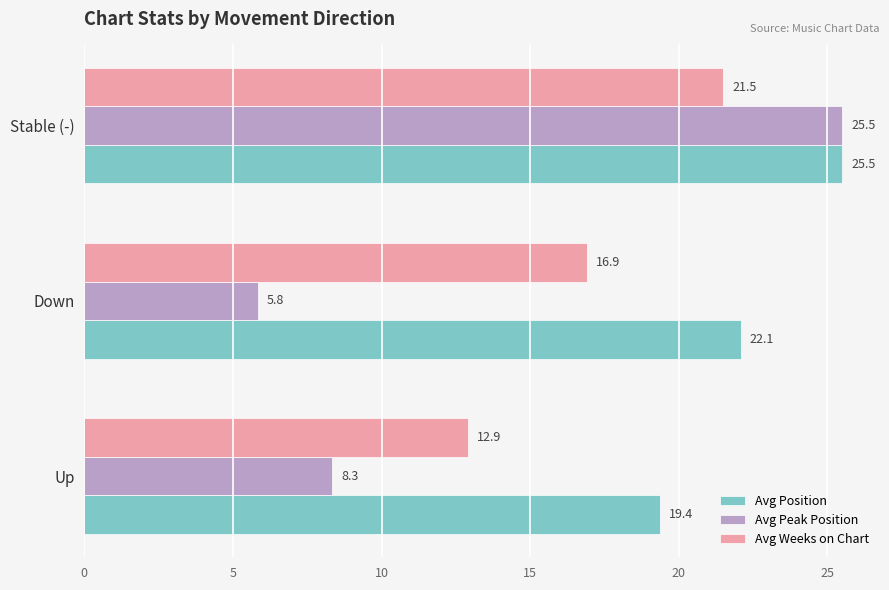

What is the total value across all series at Stable (-)?

72.5